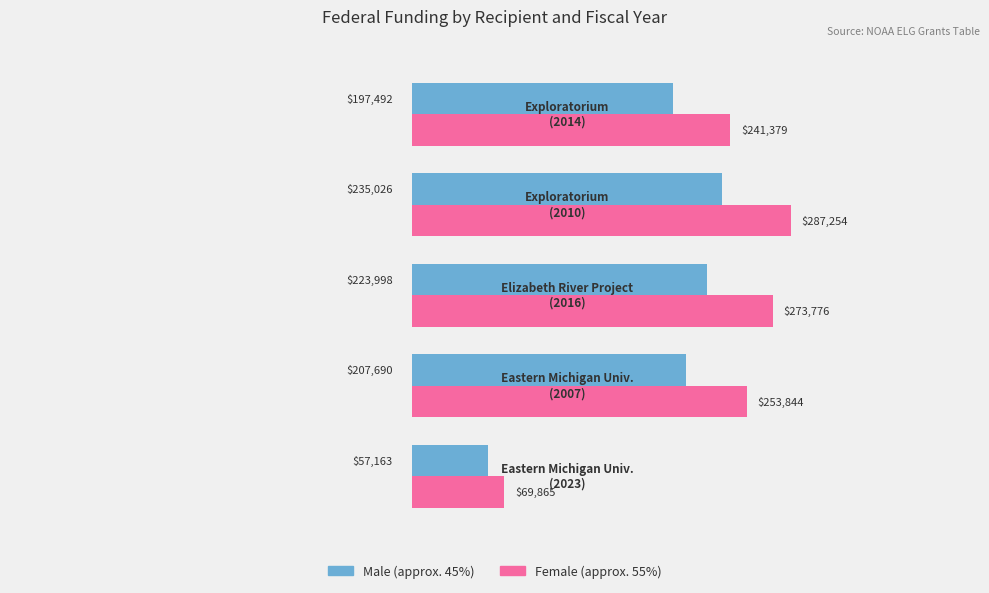

What is the greatest value displayed?

287254